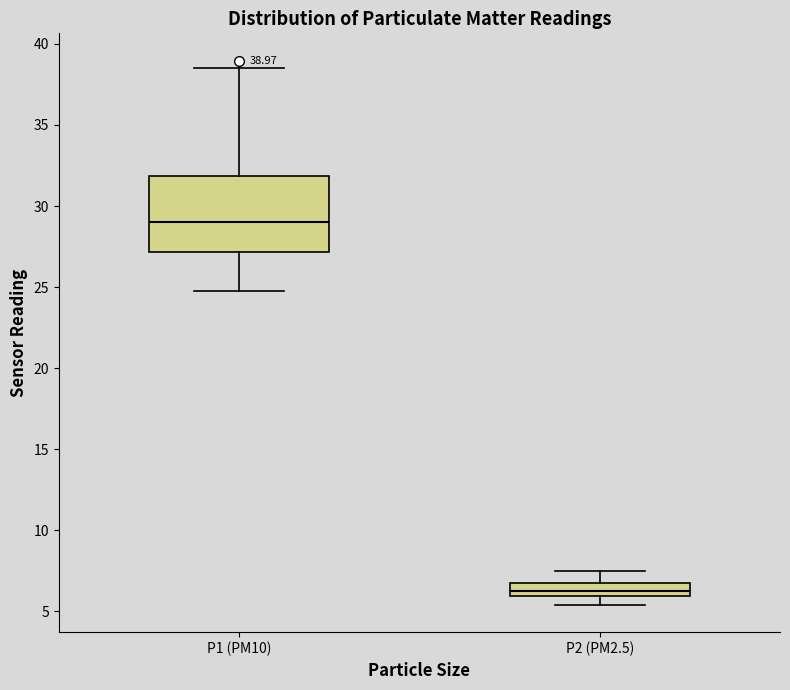

Comparing the boxes themselves (not the whiskers), which one is the tallest?

P1 (PM10)